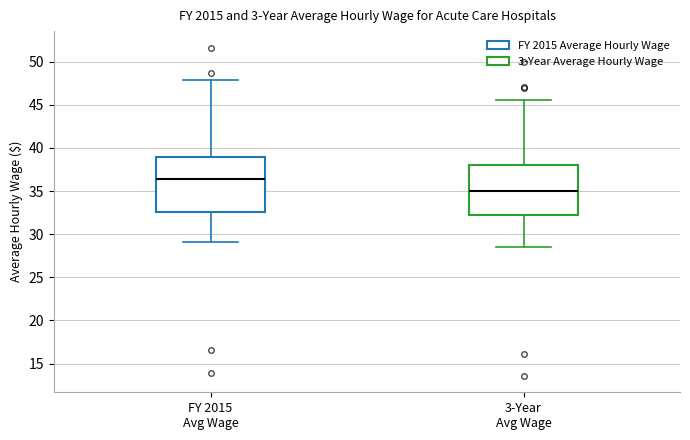

Which box is the tallest, from its lower edge to its upper edge?

FY 2015 Avg Wage